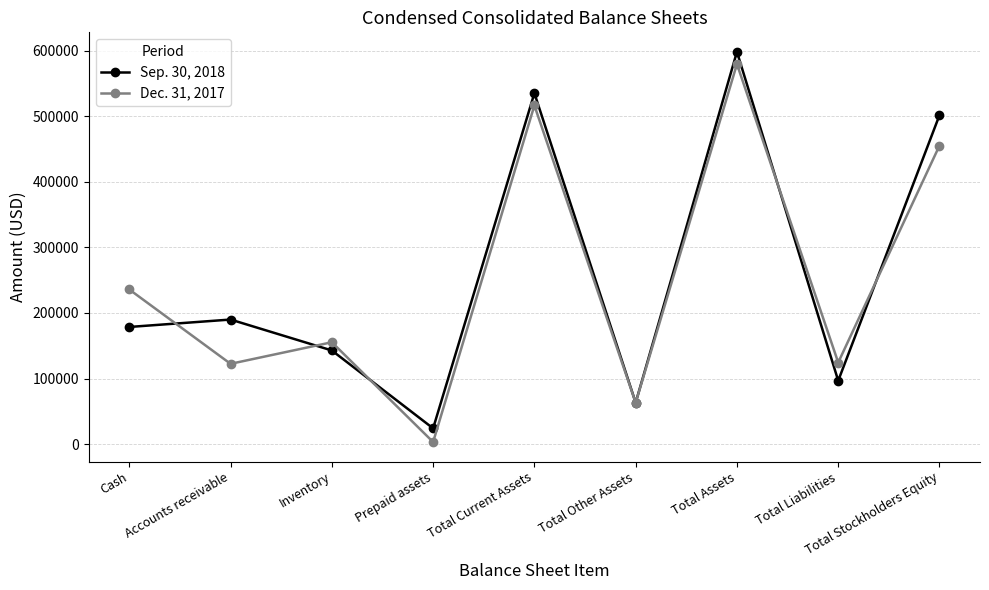

At how many categories does at least one series exceed 71445?

7